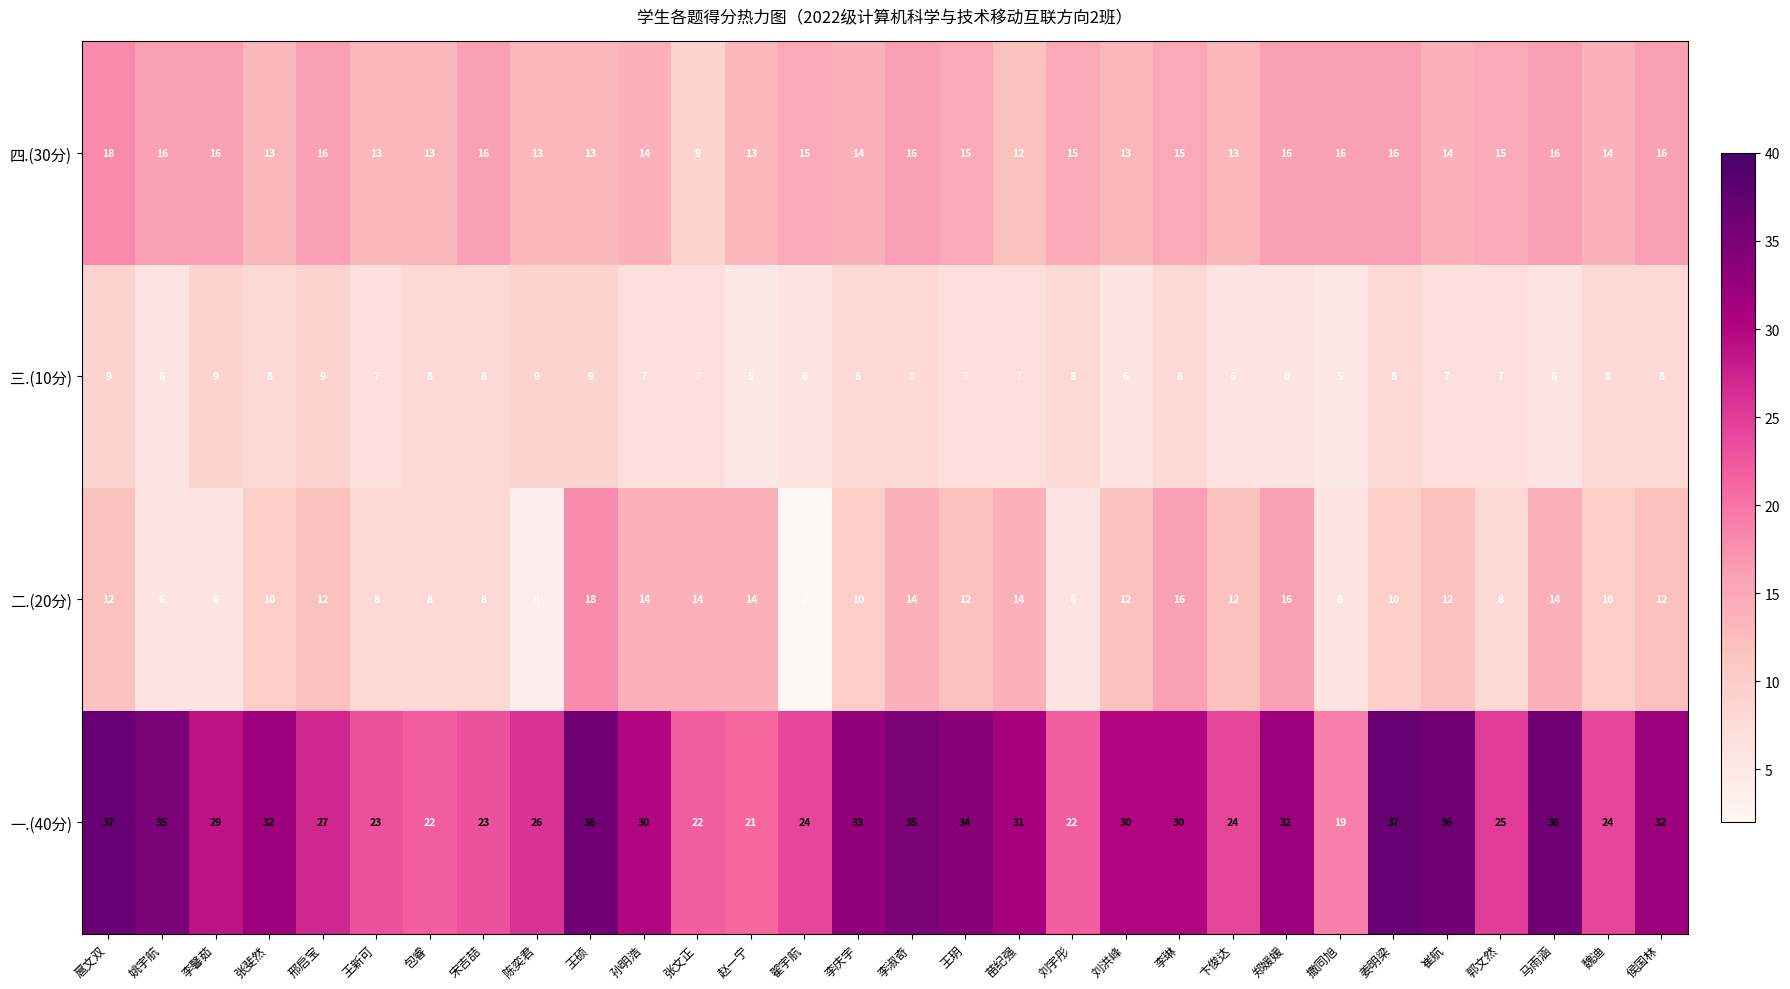

What is the total value across all series at 李庆宇?

65